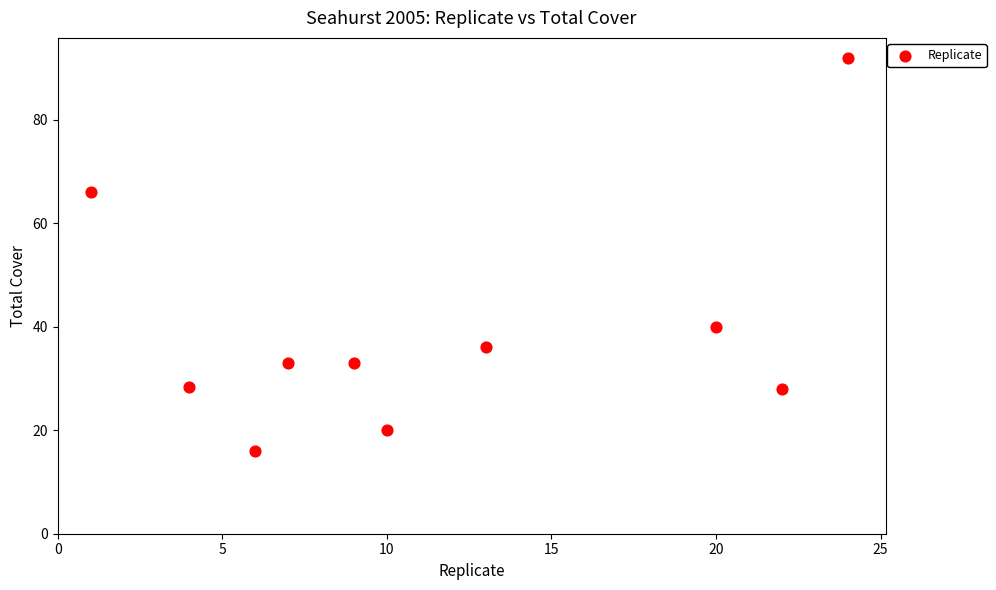

What is the range of Y values (max minus min)?

76.0